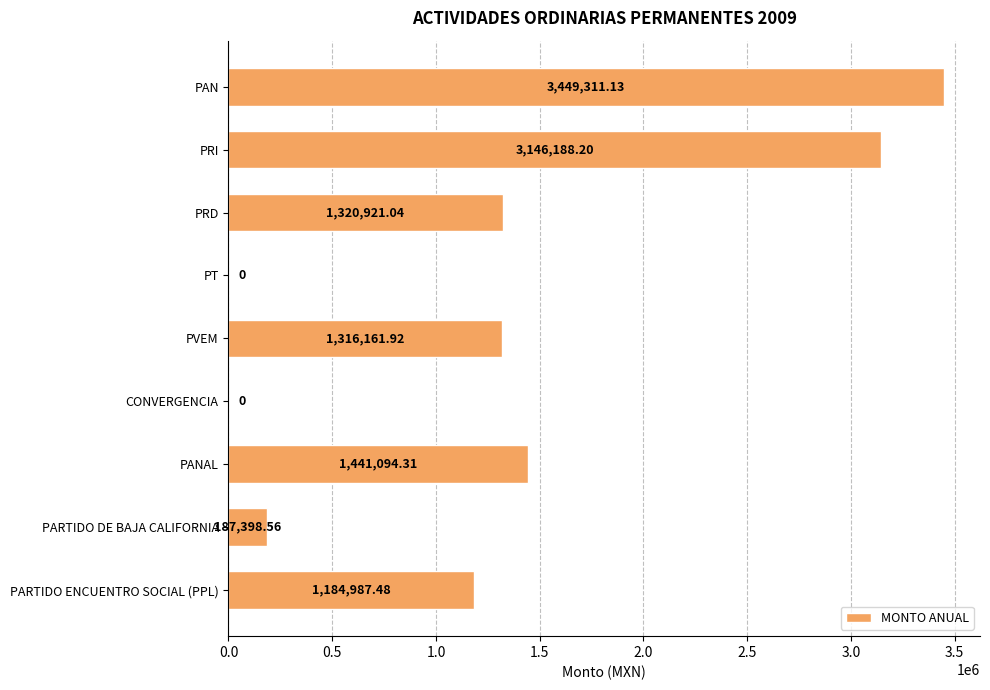

What is the sum of the values at PVEM and PRI?

4462350.1